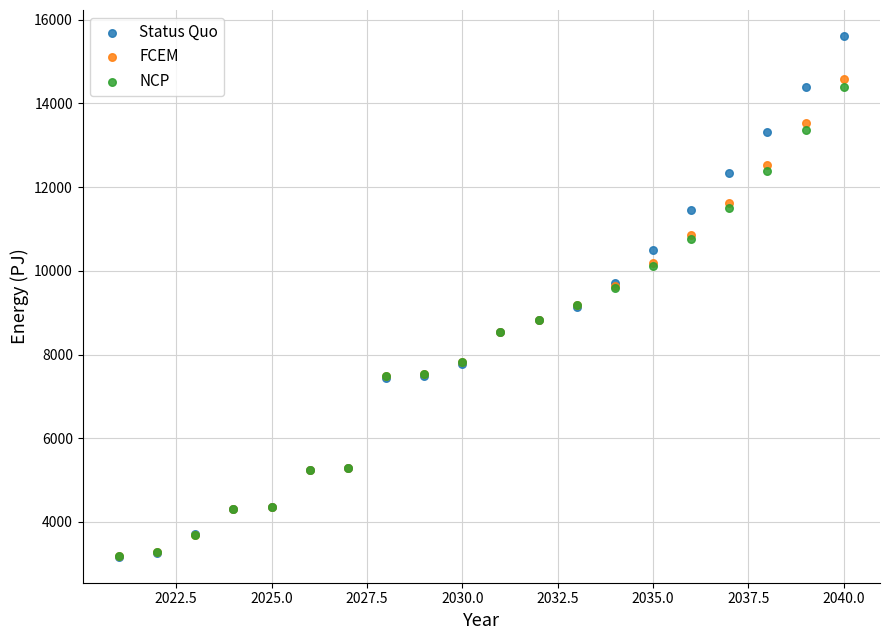

What are all the series names shown in the legend?

Status Quo, FCEM, NCP